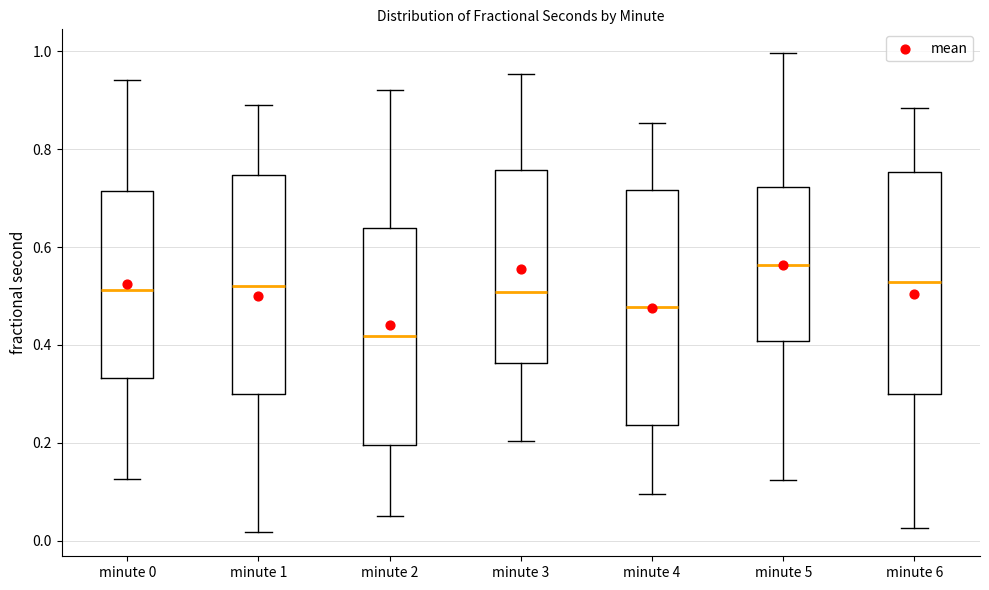

Comparing the boxes themselves (not the whiskers), which one is the tallest?

minute 4